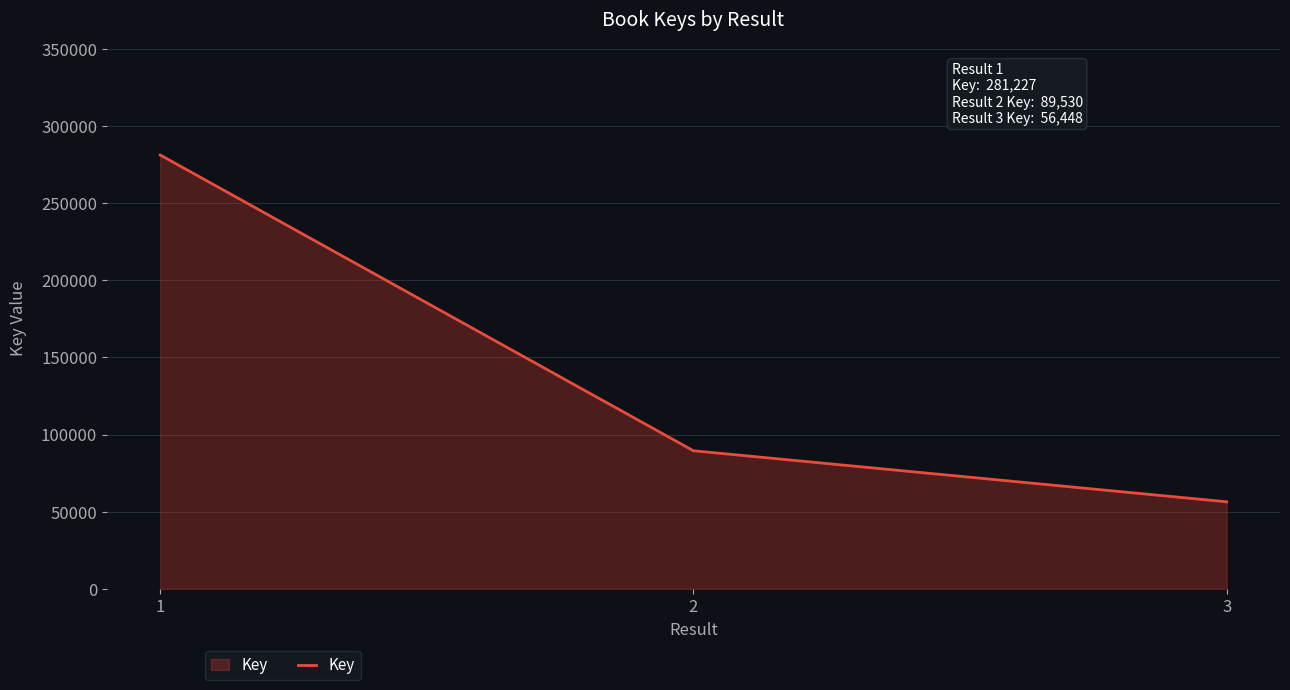

Reading left to right, what are all the values shown in this chart?

281227	89530	56448